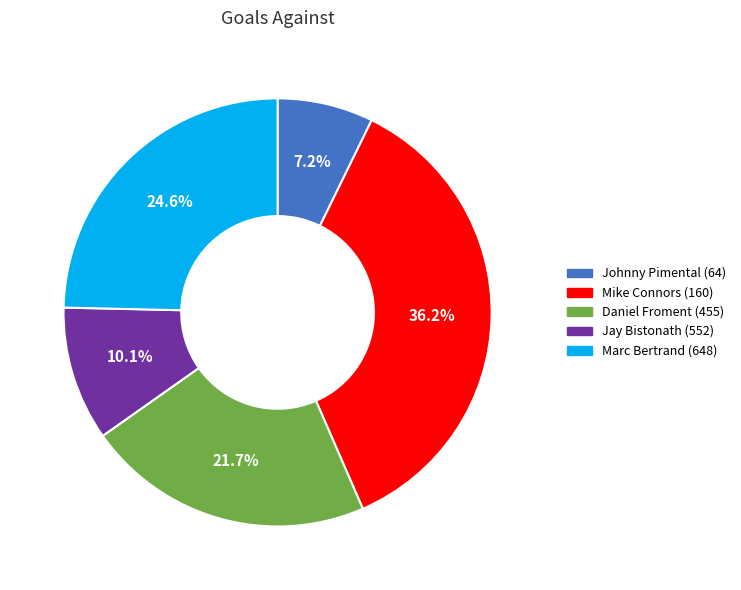

What percentage do Mike Connors (160) and Marc Bertrand (648) together represent?

60.9%